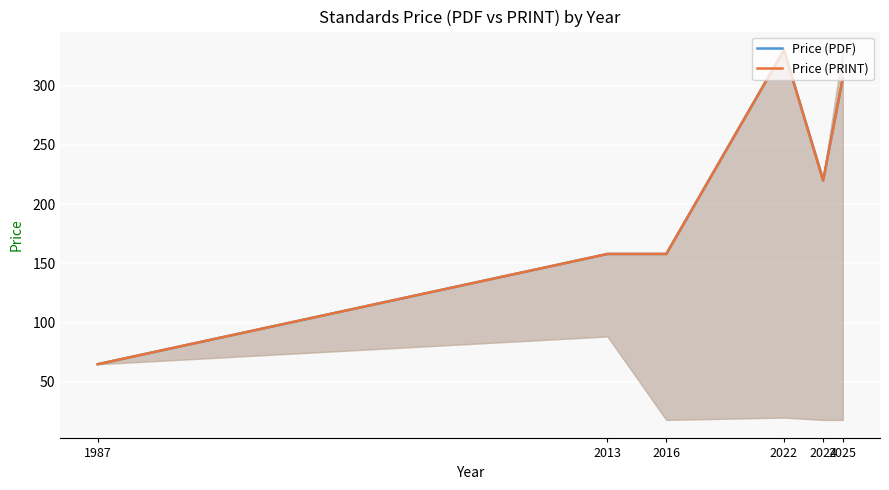

Which series has the largest range (max minus min)?

Price (PDF)